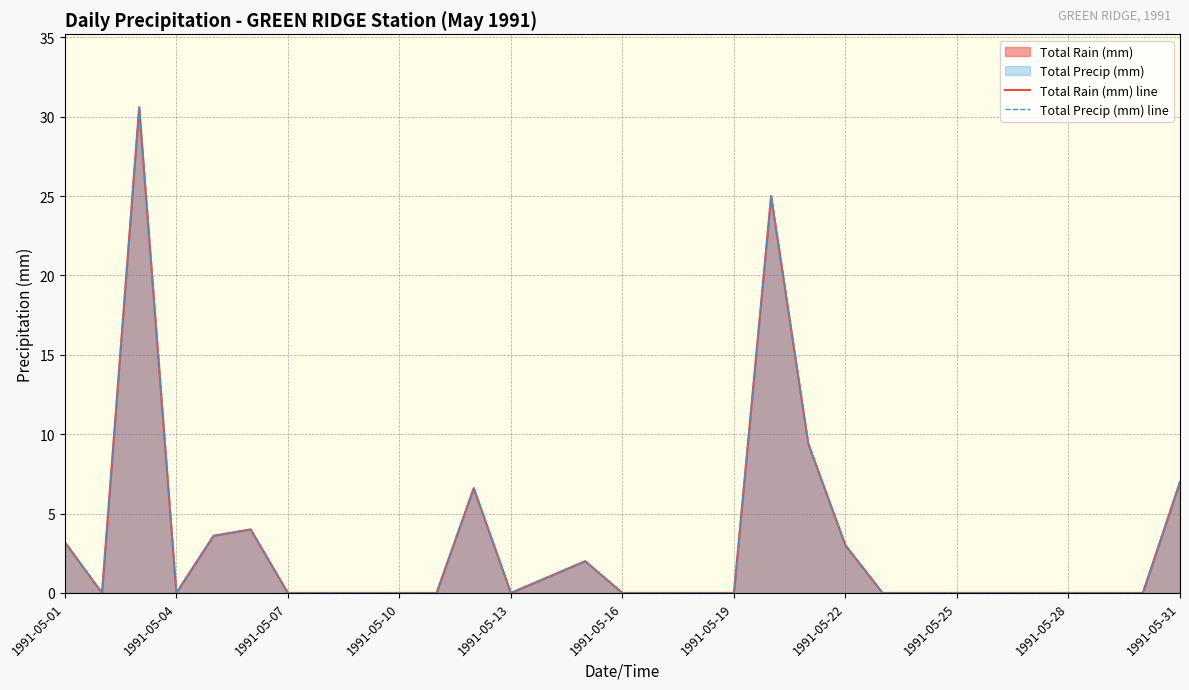

Reading left to right, extract all data points from this chart.

Total Rain (mm) line: 3.2	0.0	30.6	0.0	3.6	4.0	0.0	0.0	0.0	0.0	0.0	6.6	0.0	1.0	2.0	0.0	0.0	0.0	0.0	25.0	9.4	3.0	0.0	0.0	0.0	0.0	0.0	0.0	0.0	0.0	7.0
Total Precip (mm) line: 3.2	0.0	30.6	0.0	3.6	4.0	0.0	0.0	0.0	0.0	0.0	6.6	0.0	1.0	2.0	0.0	0.0	0.0	0.0	25.0	9.4	3.0	0.0	0.0	0.0	0.0	0.0	0.0	0.0	0.0	7.0